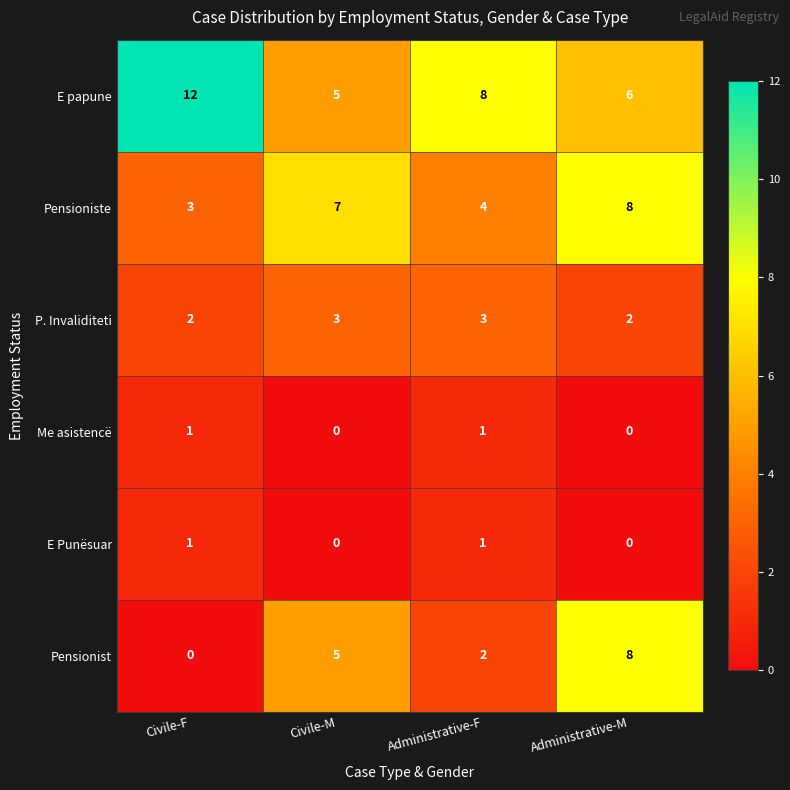

What is the greatest value displayed?

12